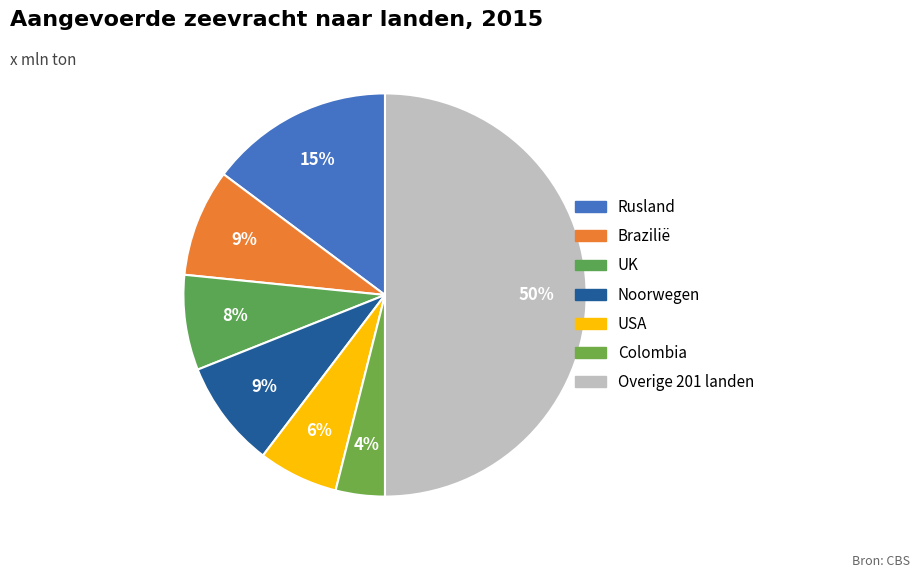

Does any single category account for the majority?

No